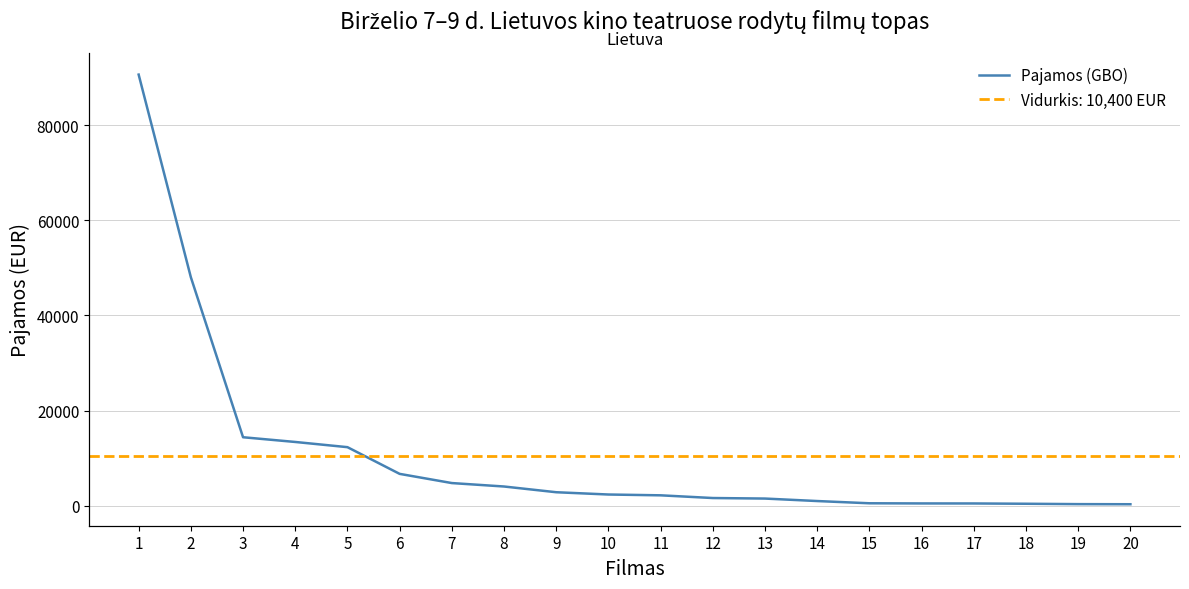

True or false: the data shows 1247.6 at 9.

False